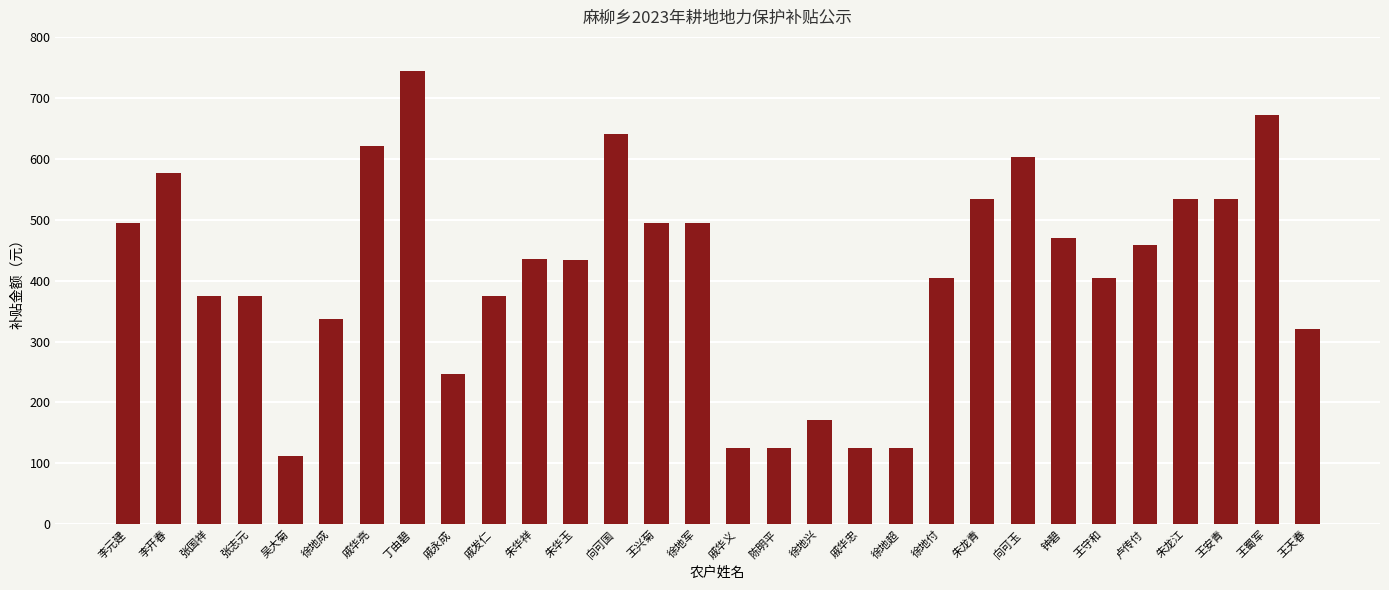

Where does the data first go above 434?

李元建